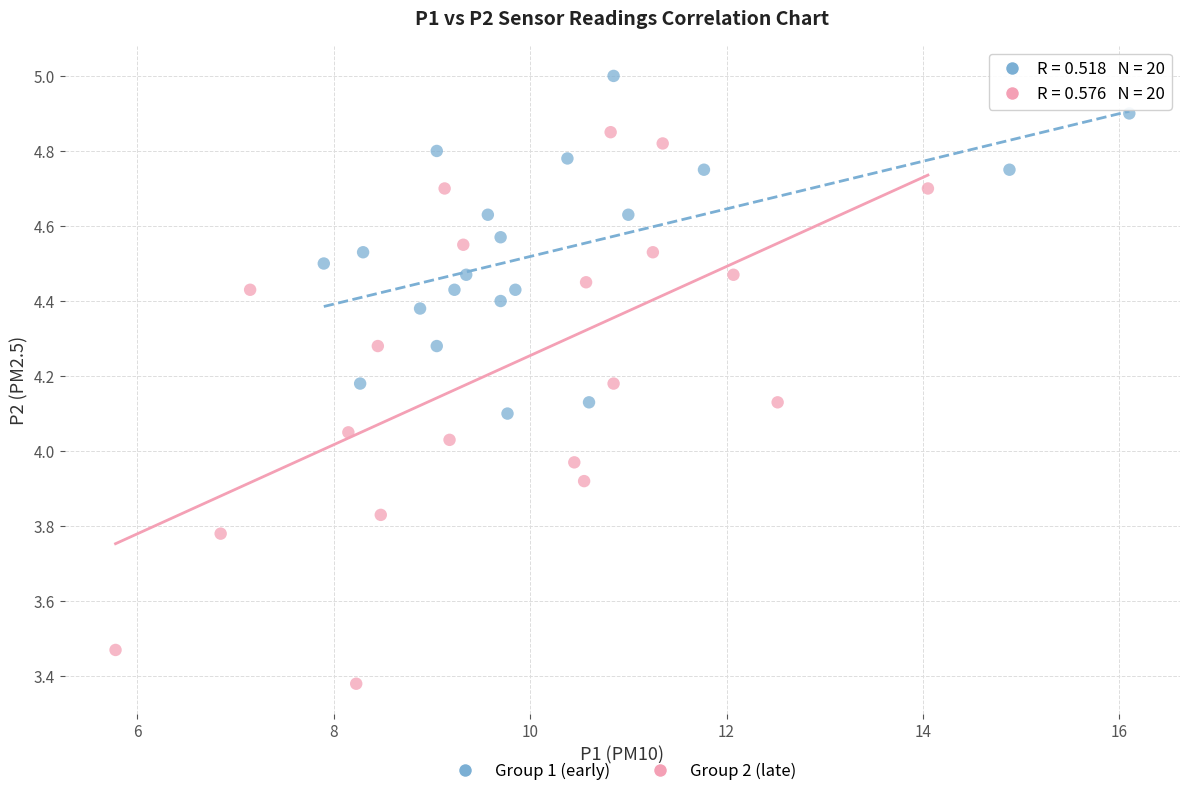

Which series contains the highest Y value?

Group 1 (early)